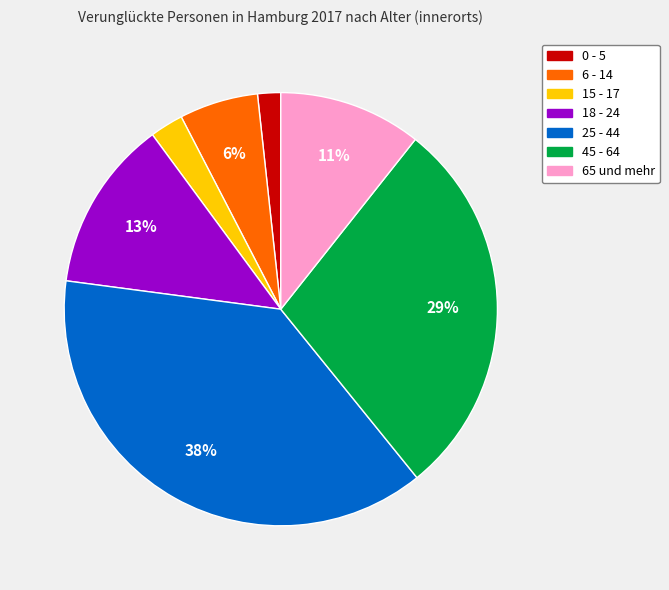

Which category has the biggest portion of the pie?

25 - 44